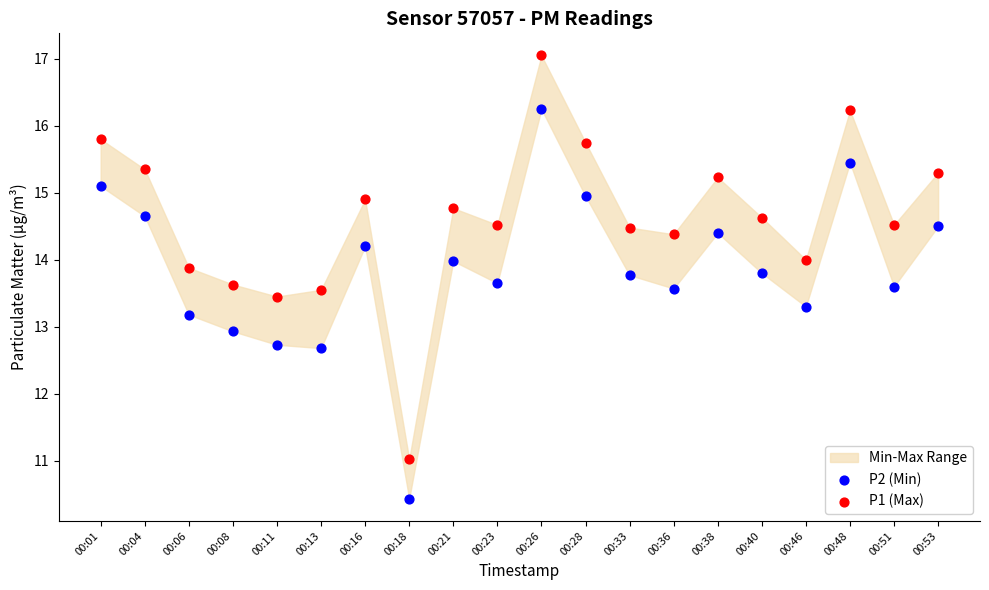

Which series reaches the maximum Y coordinate?

P1 (Max)